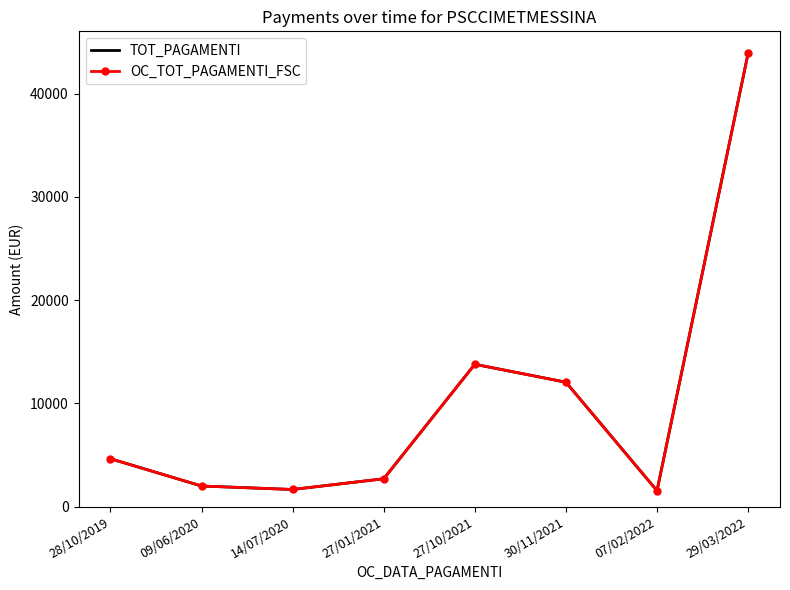

True or false: TOT_PAGAMENTI has more than 1 points higher than both neighbors.

False